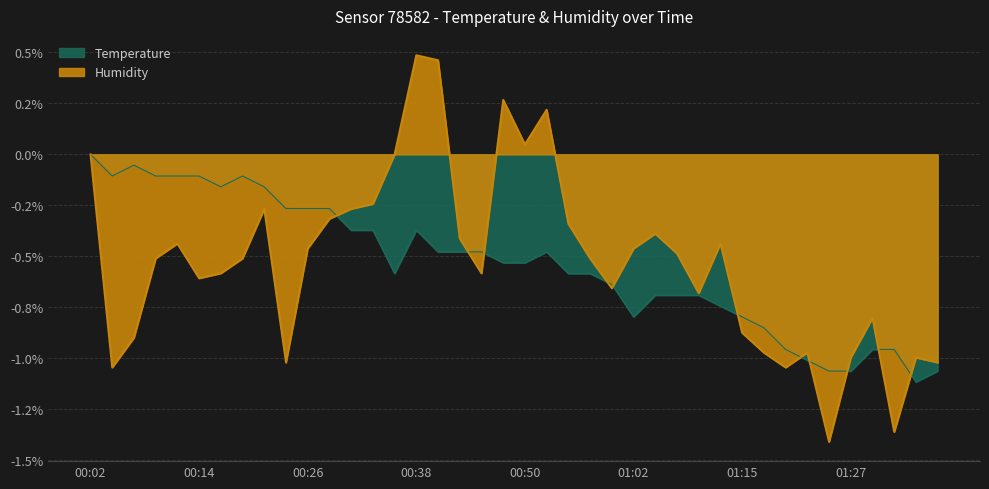

Where do Temperature and Humidity first cross each other?

00:28 and 00:31